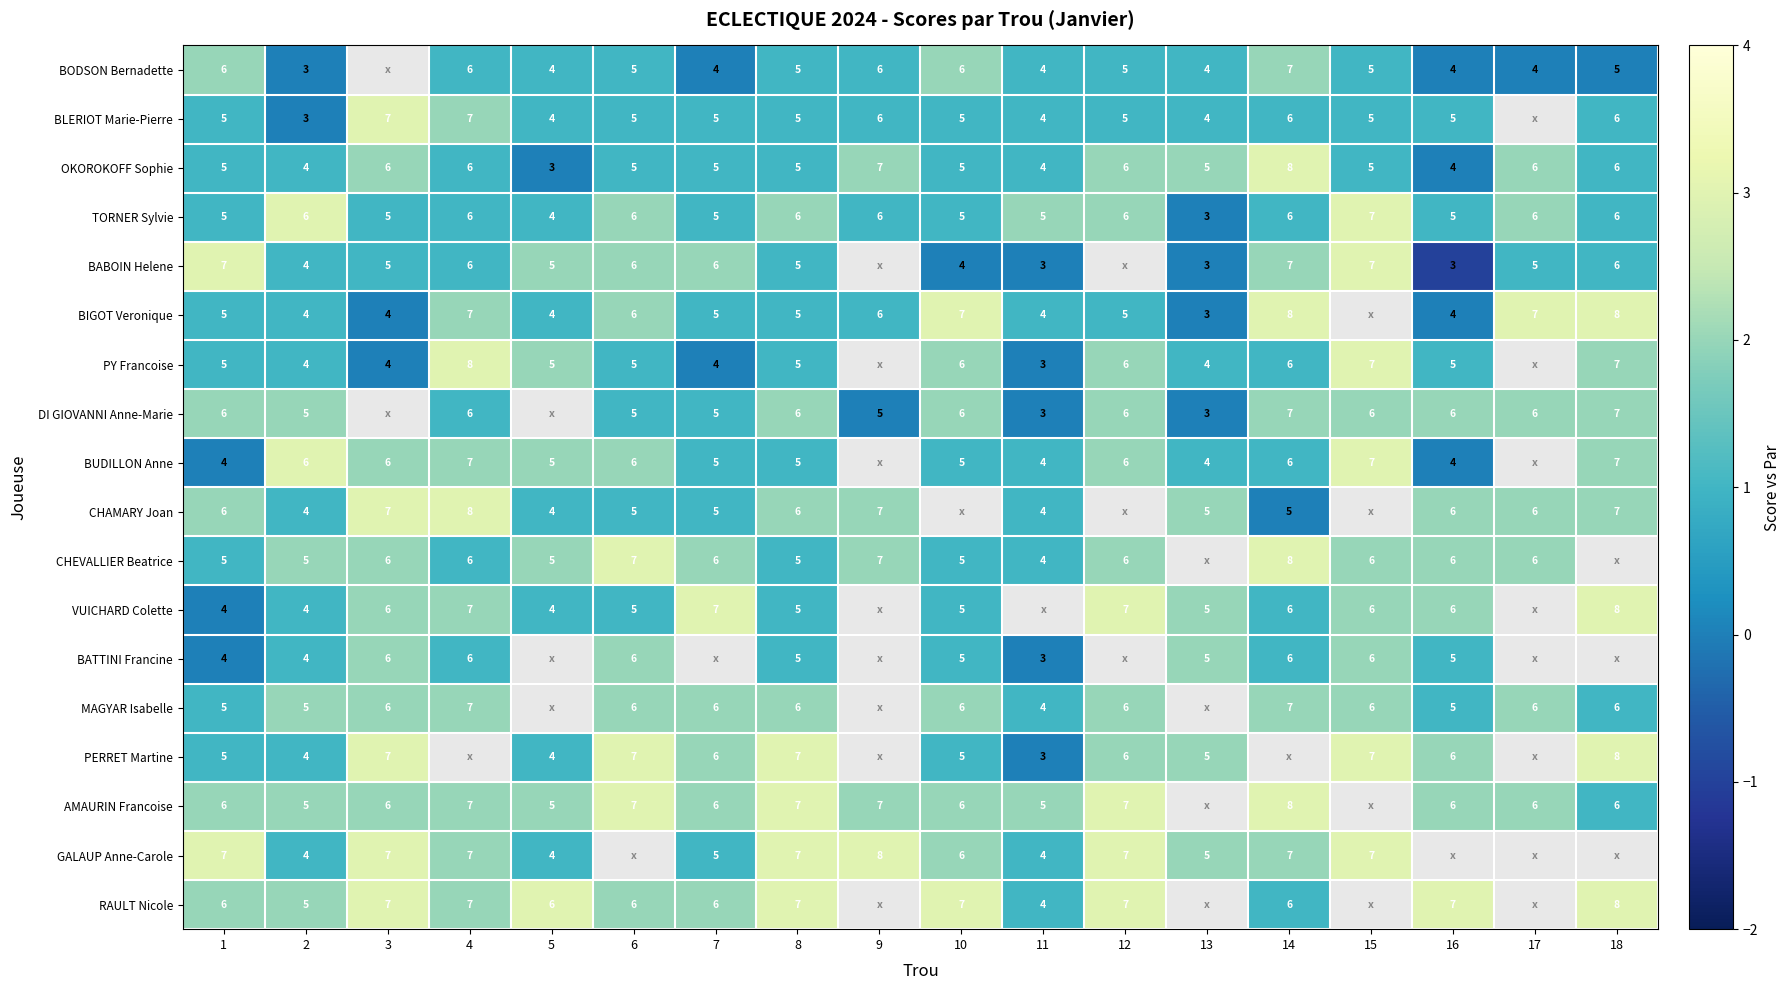

The OKOROKOFF Sophie series shows 8 at 6. True or false?

False